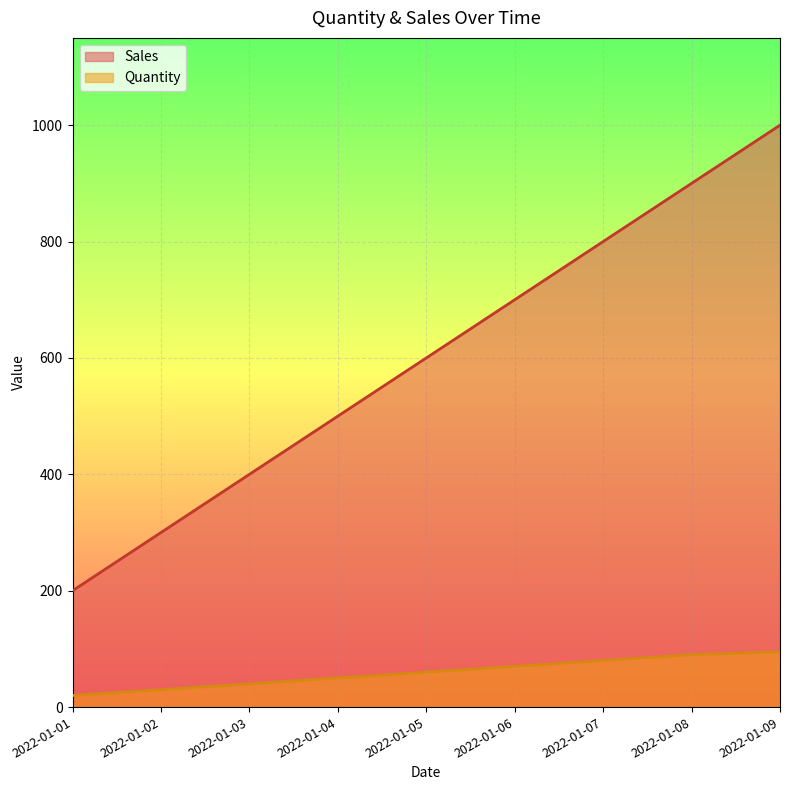

Which series has the widest spread of values?

Sales